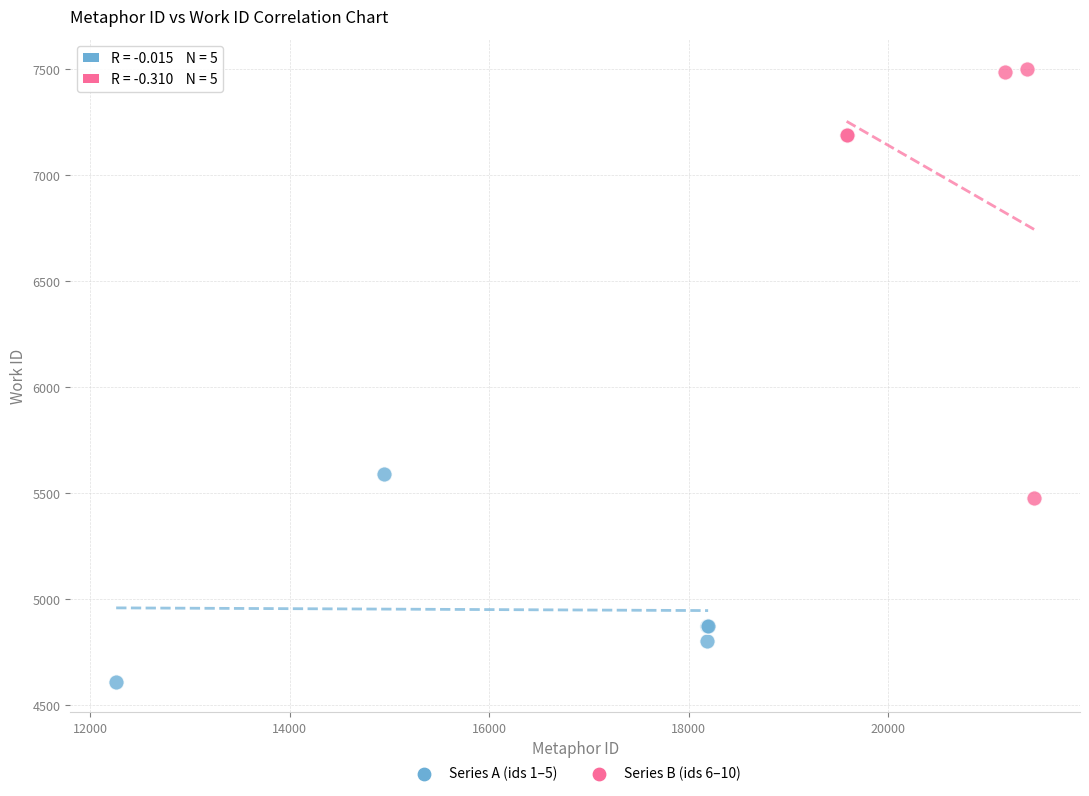

Which series reaches the minimum Y coordinate?

Series A (ids 1–5)